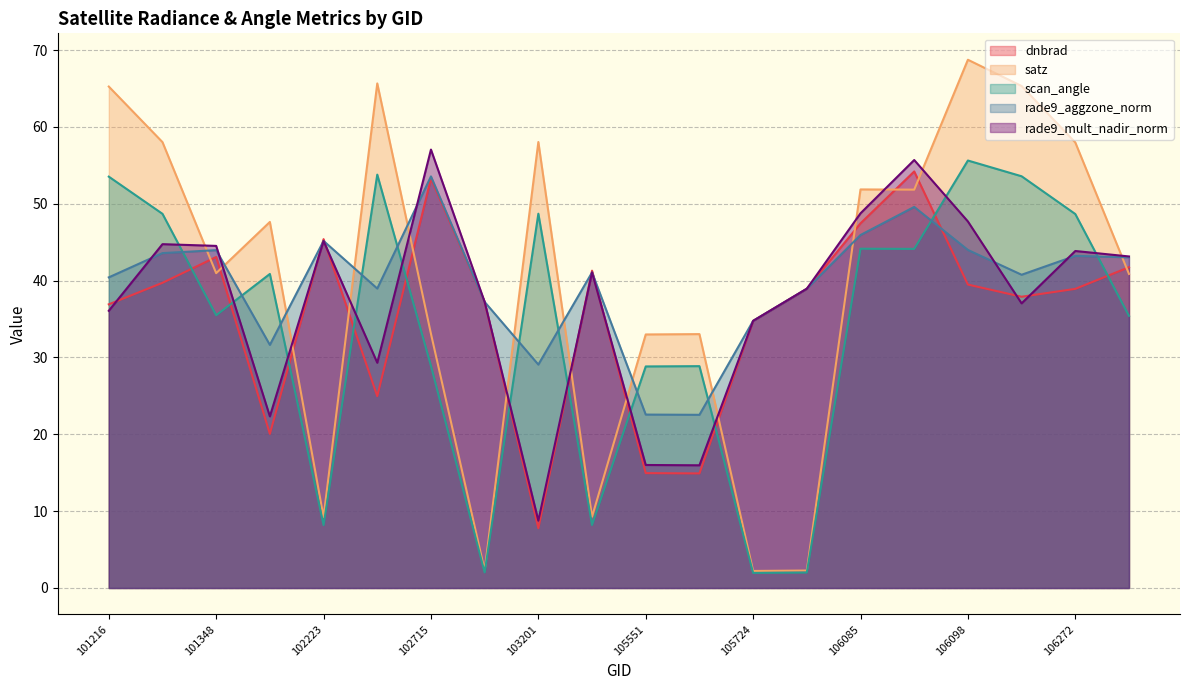

The value of rade9_mult_nadir_norm at 101216 is 9.0. True or false?

False